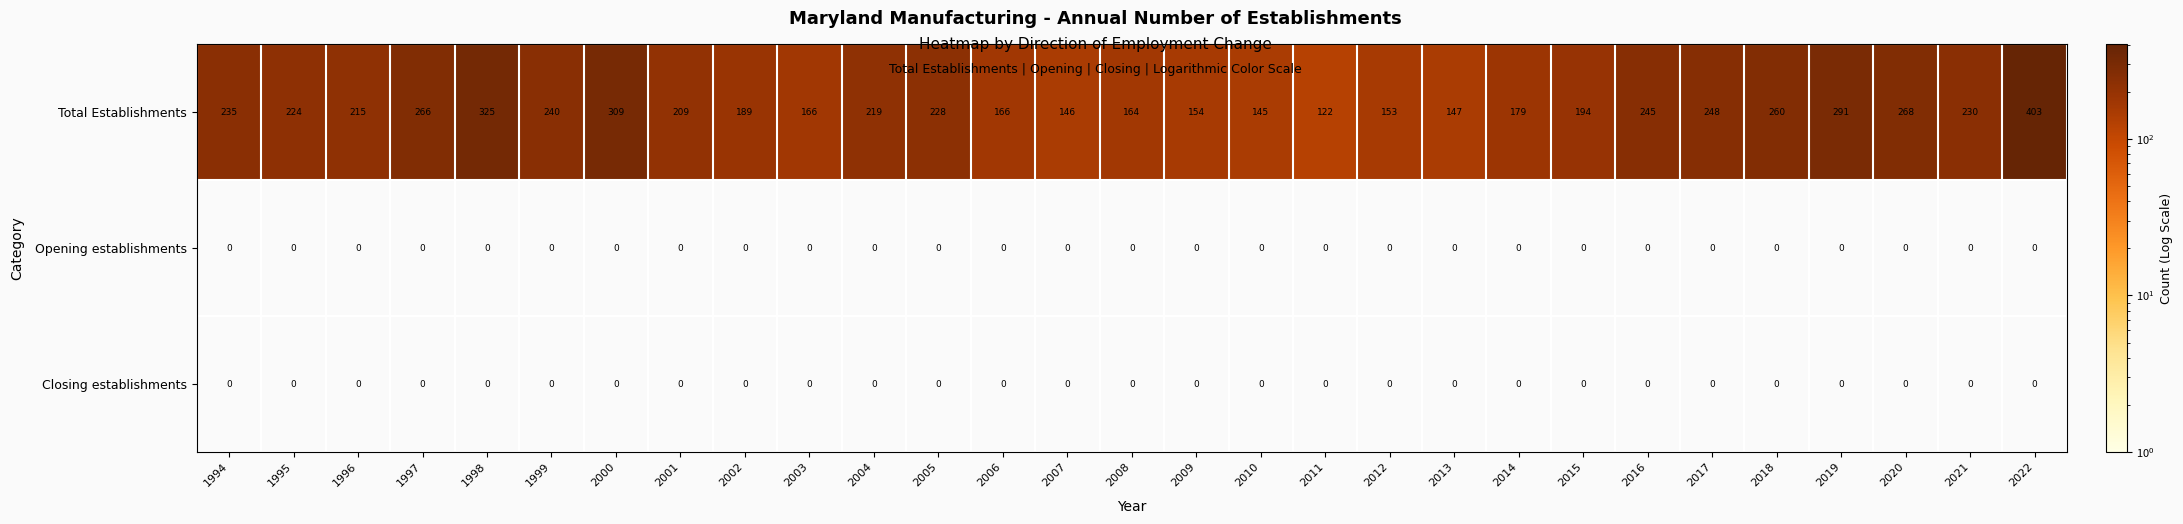

The Total Establishments series shows 224 at 1995. True or false?

True